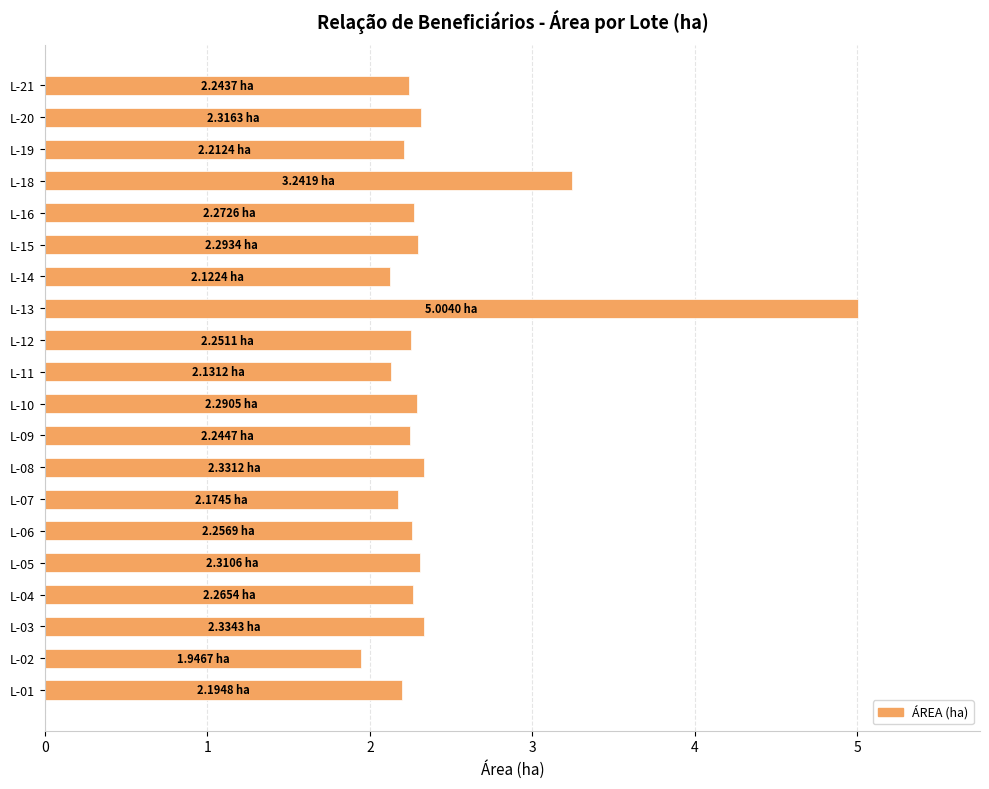

How many data points are above 2?

19